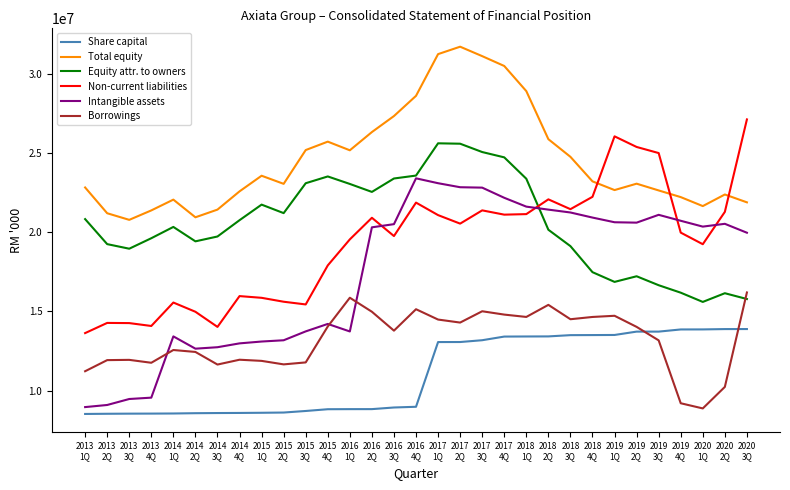

True or false: Total equity and Share capital intersect in this chart.

False